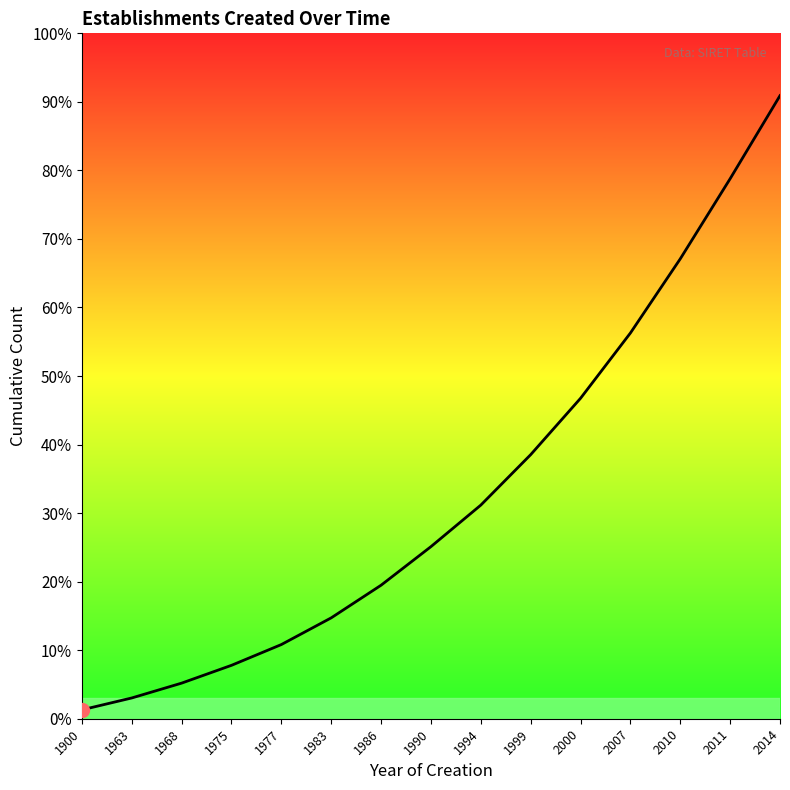

Is this an area chart (filled region under the line)?

Yes